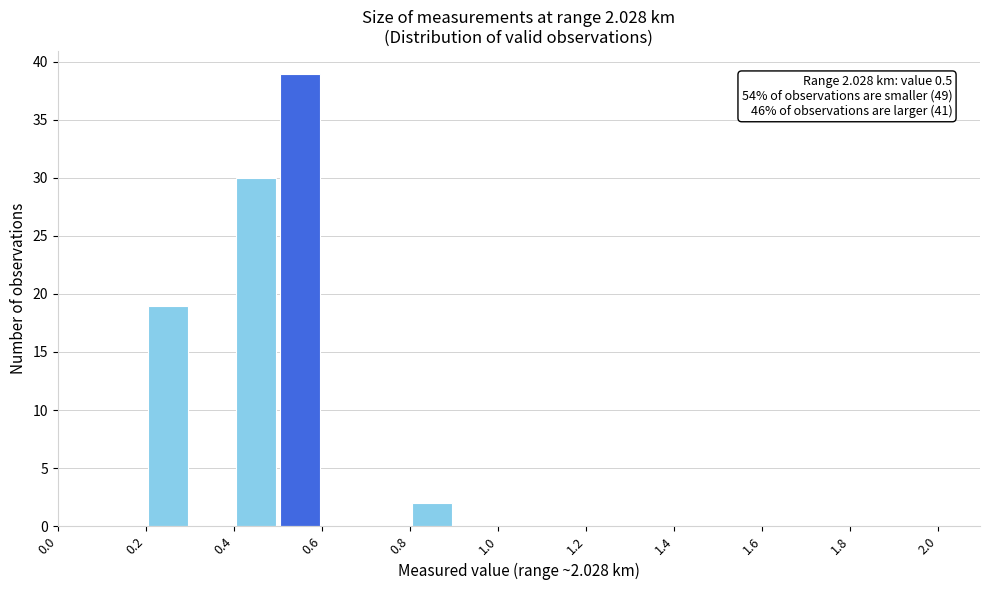

Over which range of the x-axis is the bar tallest?

0.5 to 0.6